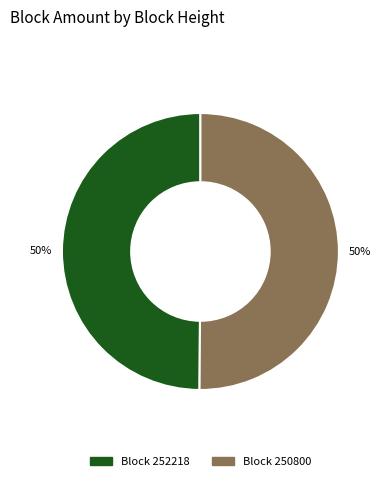

How many slices are in this pie chart?

2